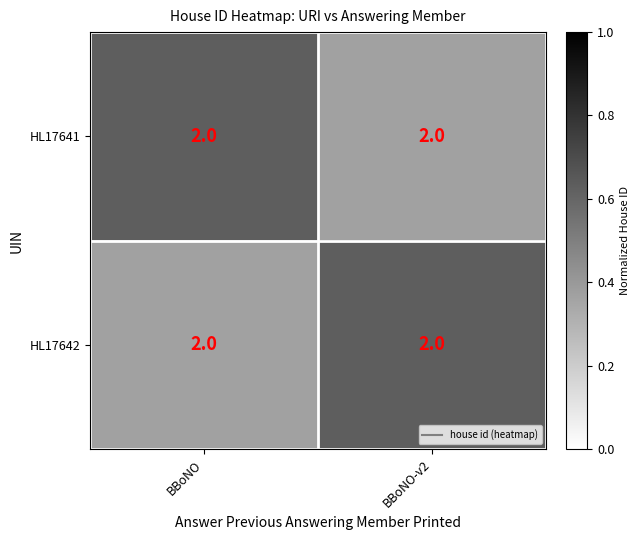

What value does the HL17642 series have at BBoNO-v2?

0.6